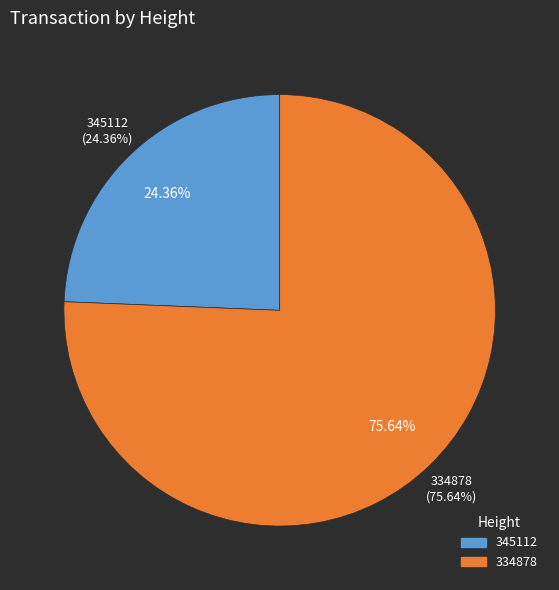

What portion of the pie excludes 345112?

75.6%